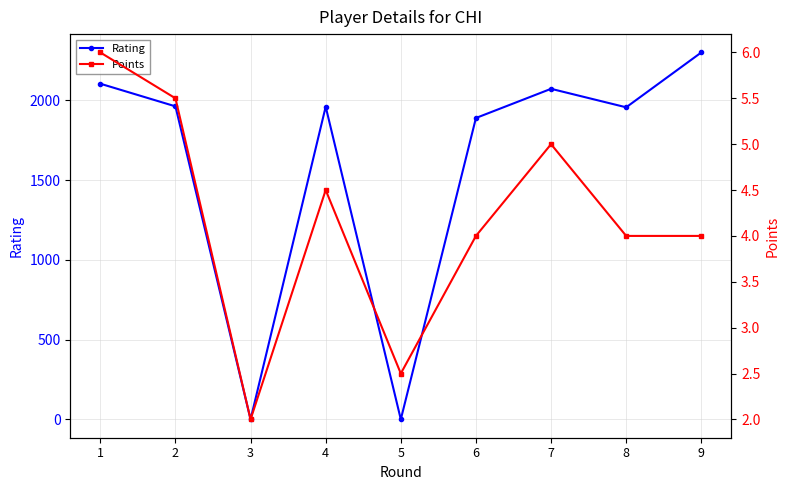

Reading left to right, transcribe all the data shown in this chart.

Rating: 2105.0	1963.0	0.0	1961.0	0.0	1890.0	2073.0	1957.0	2301.0
Points: 6.0	5.5	2.0	4.5	2.5	4.0	5.0	4.0	4.0